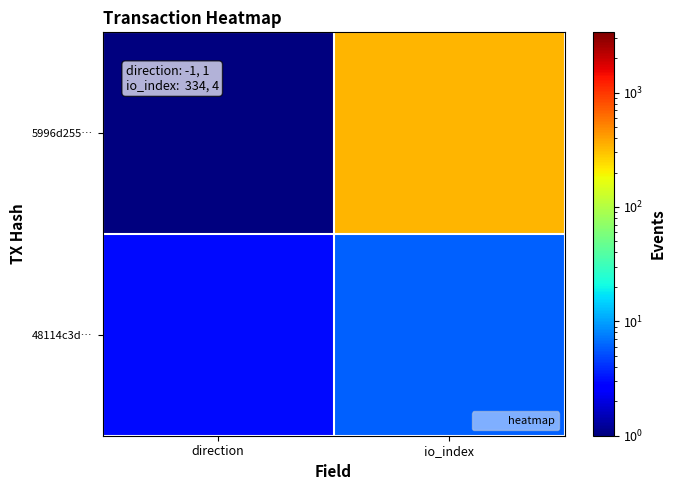

Which series has the widest spread of values?

5996d255…